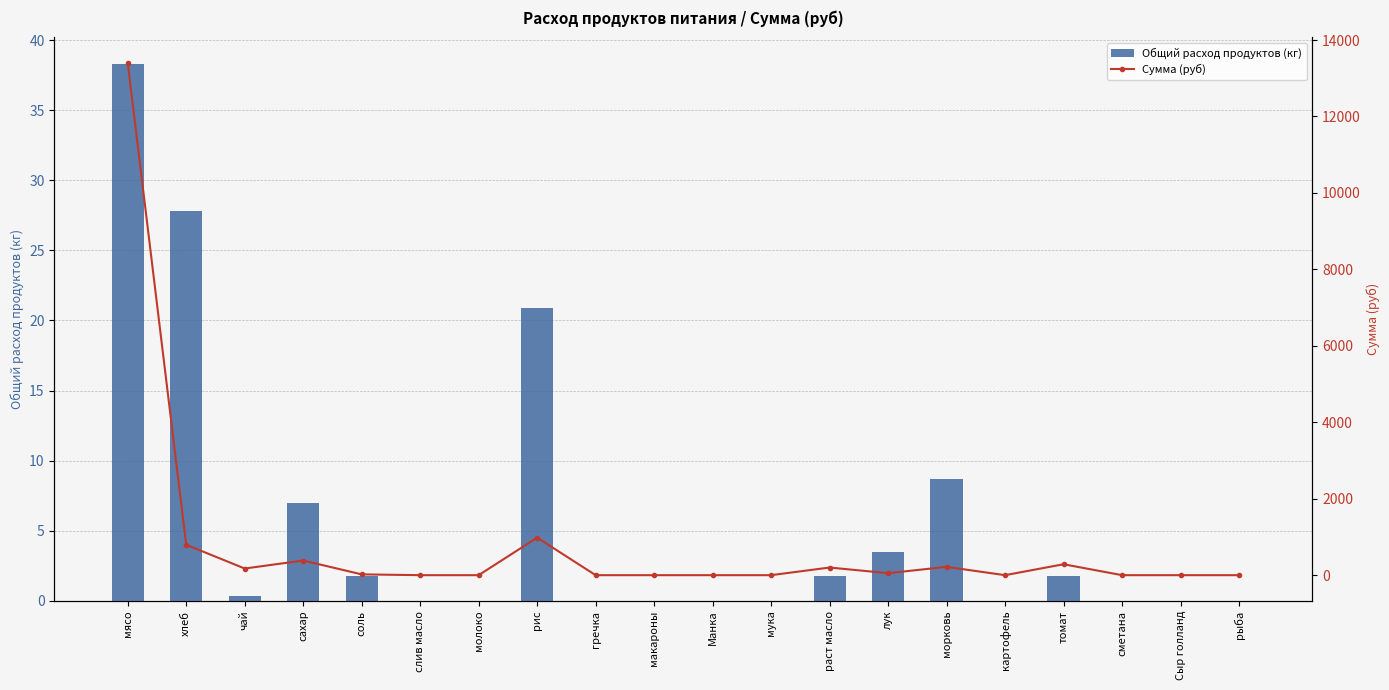

What is the sum of the Общий расход продуктов (кг) values at лук and картофель?

3.5